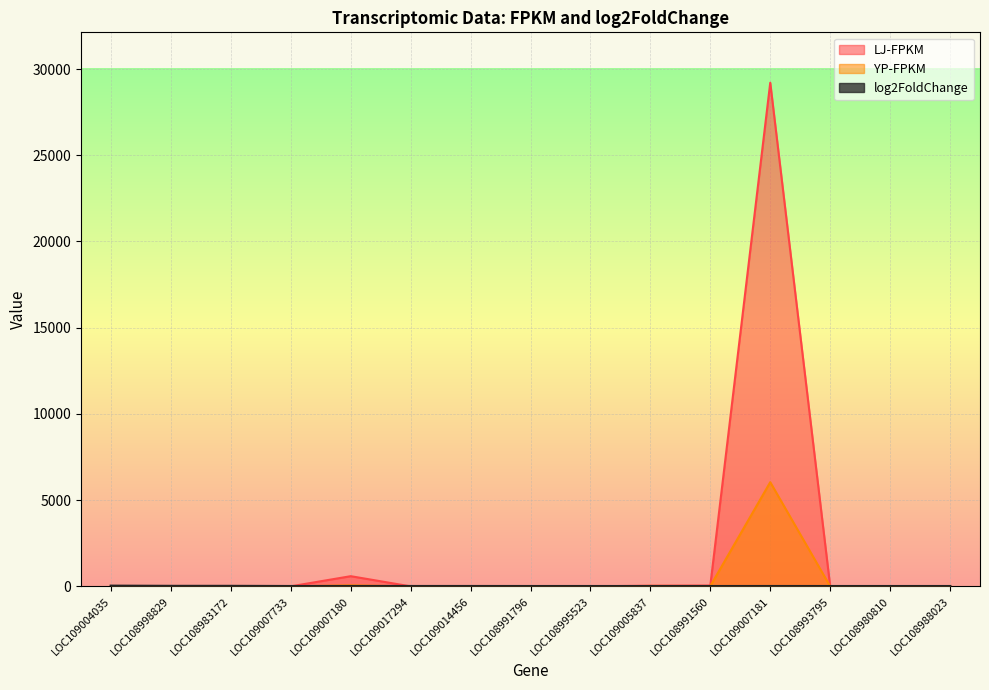

Which series has the largest total across all categories?

LJ-FPKM